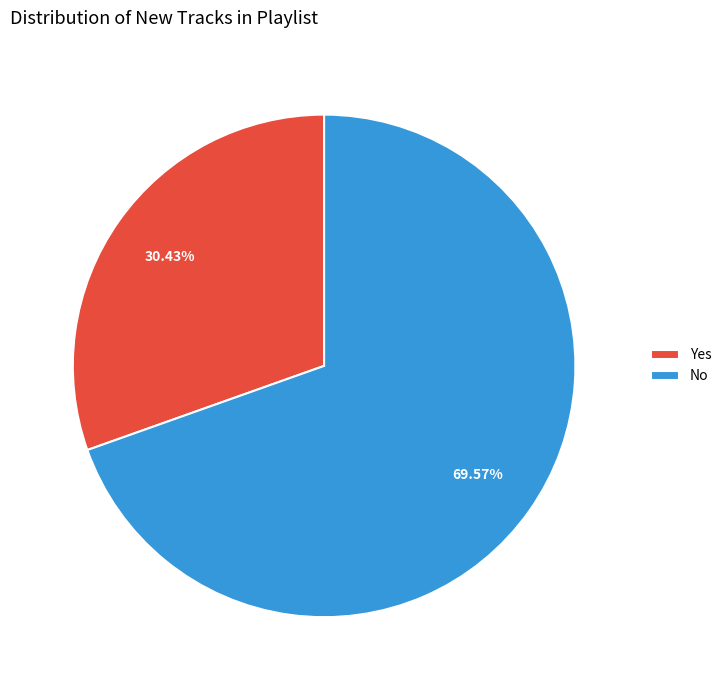

To the nearest percent, what is the difference between the largest and smallest slice percentages?

39%